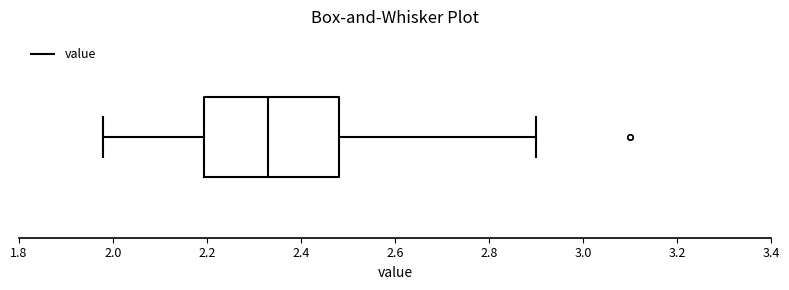

Where is the left edge of the box on the x-axis? The values are not printed on the chart, so give them approximately, as read against the axis.

2.20